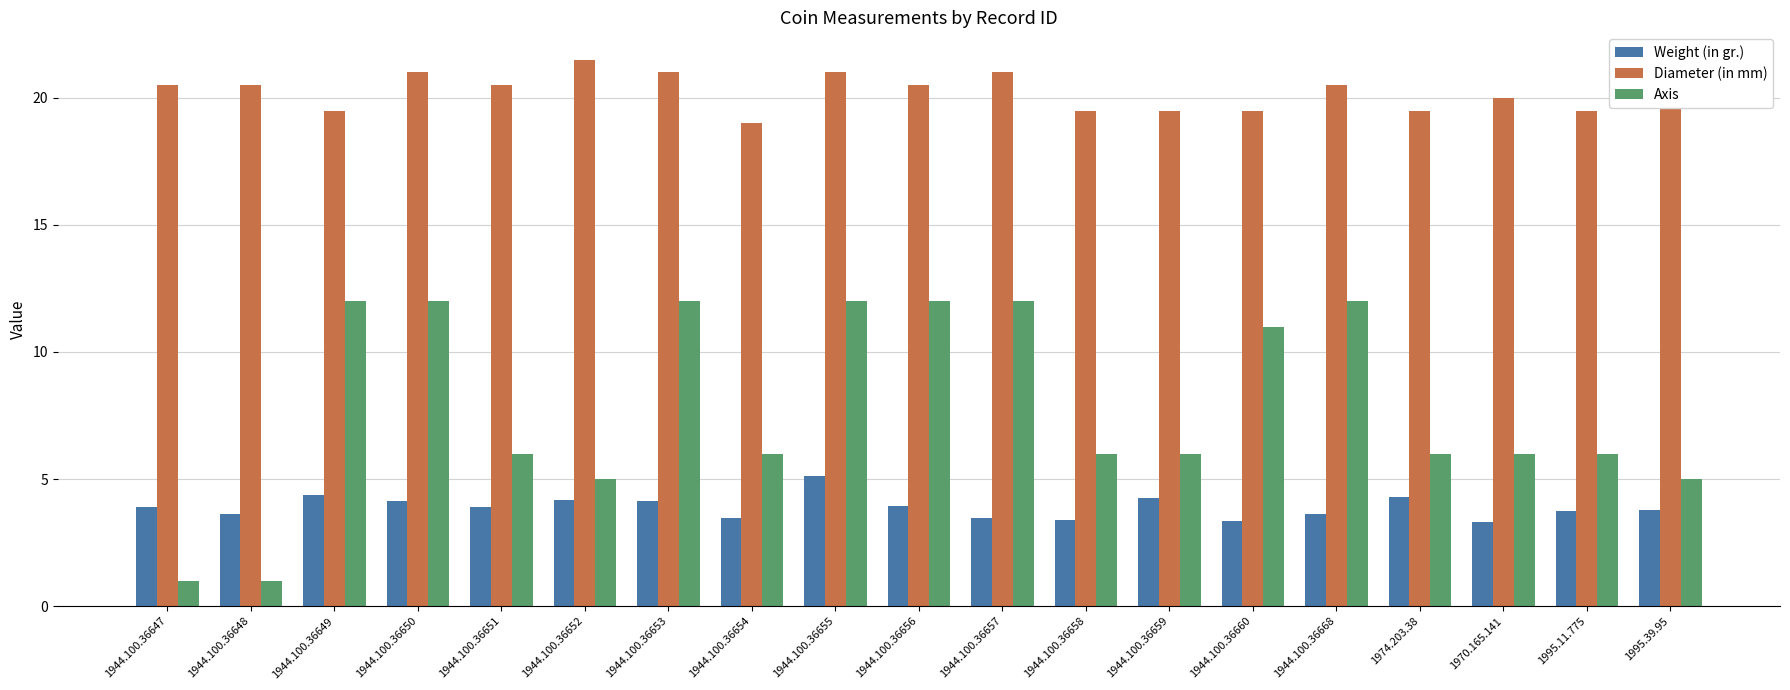

Which label corresponds to the largest value in the chart?

1944.100.36652